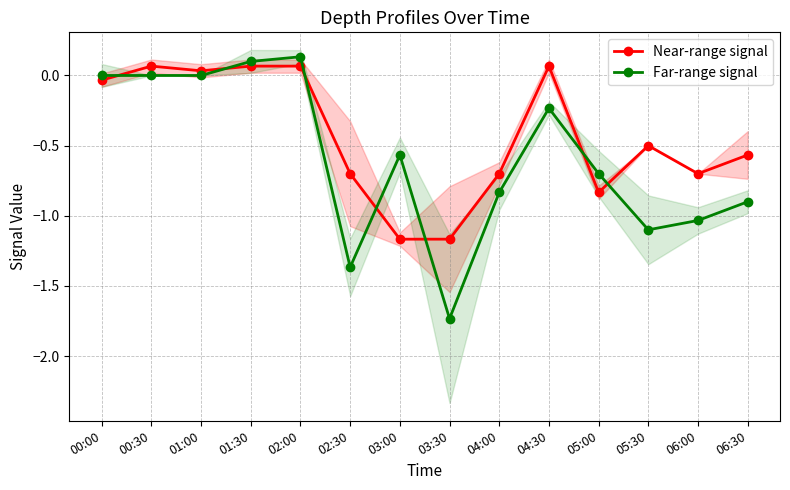

What is the value of the Near-range signal point at the 12th from the left?

-0.5